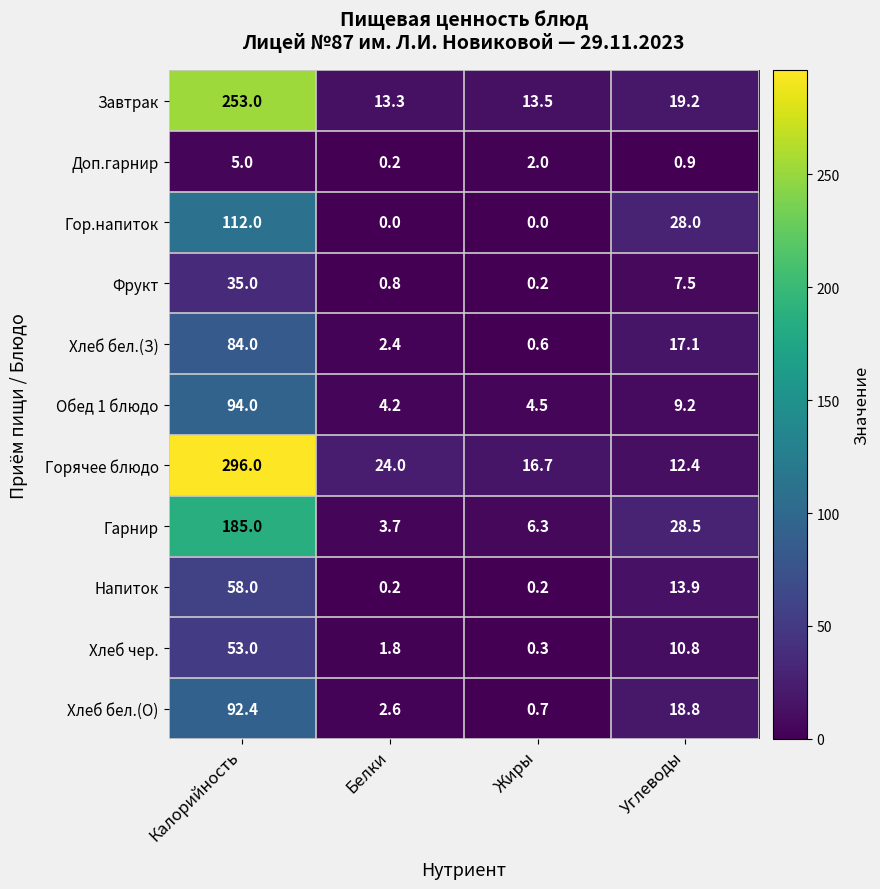

What is the difference between the highest and lowest values at Жиры?

16.7